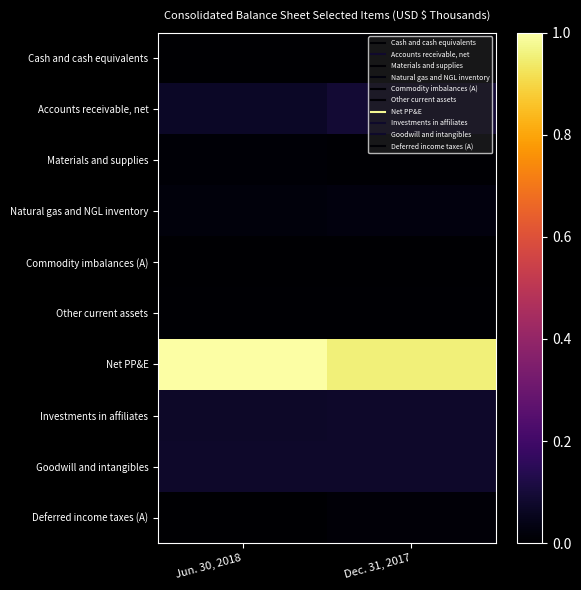

At which category is the sum across all series the highest?

Jun. 30, 2018